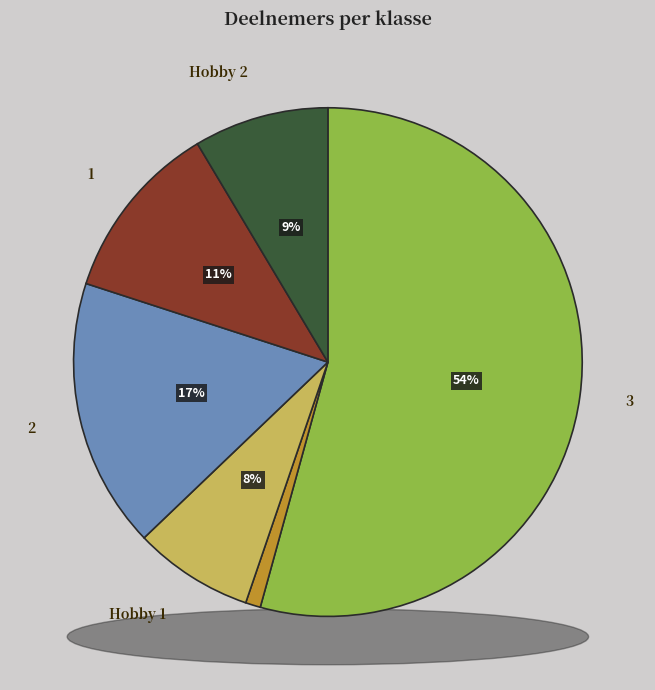

Which slice represents more than half of the pie?

3